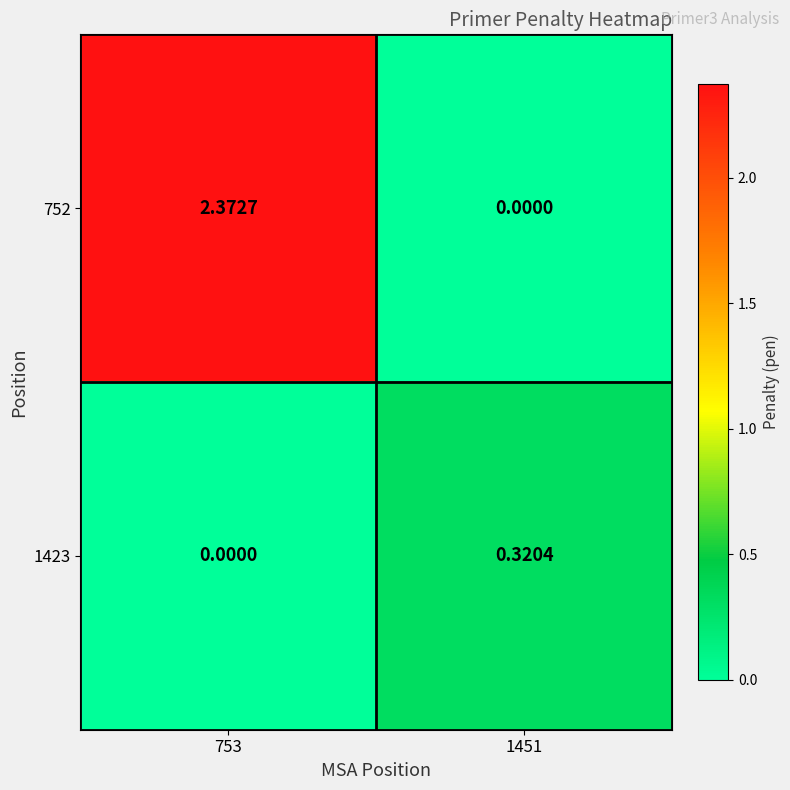

Is the value of 1423 at 753 greater than the value of 752 at 753?

No